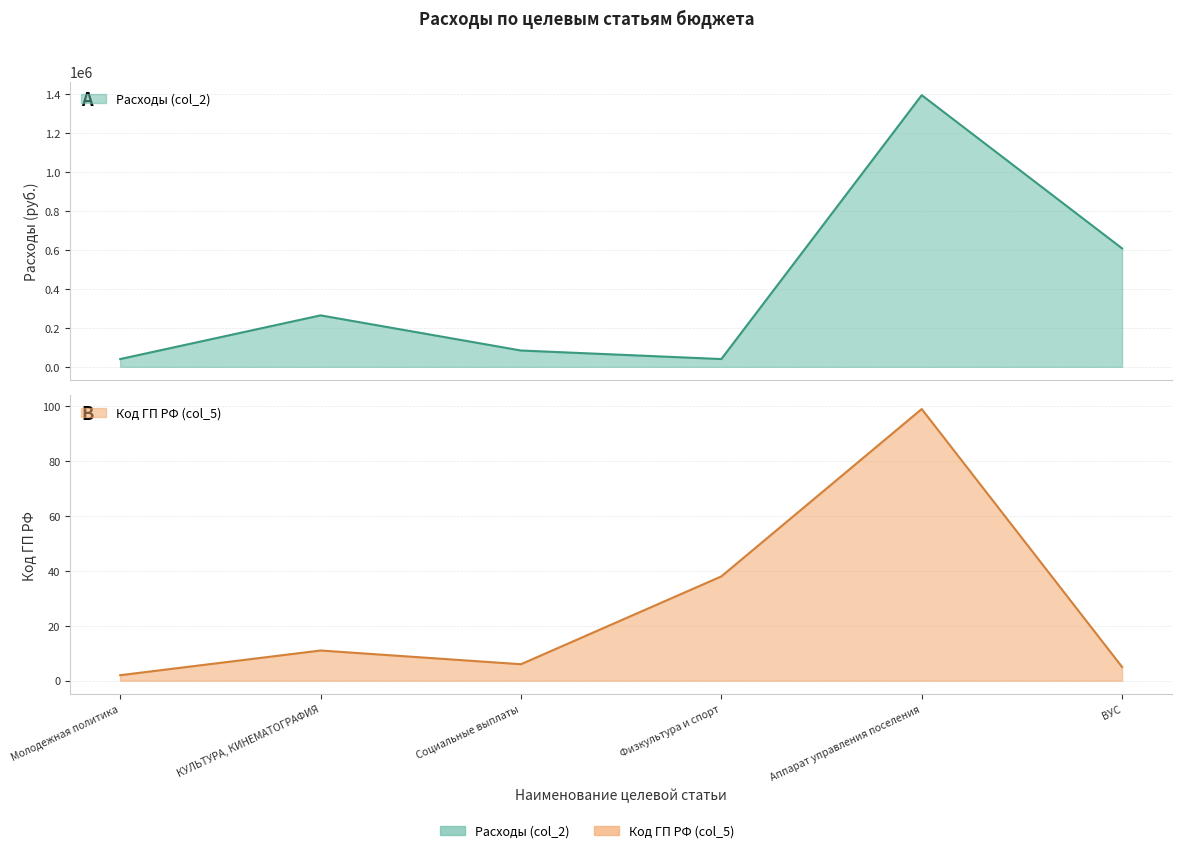

At which category is the sum across all series the highest?

Аппарат управления поселения